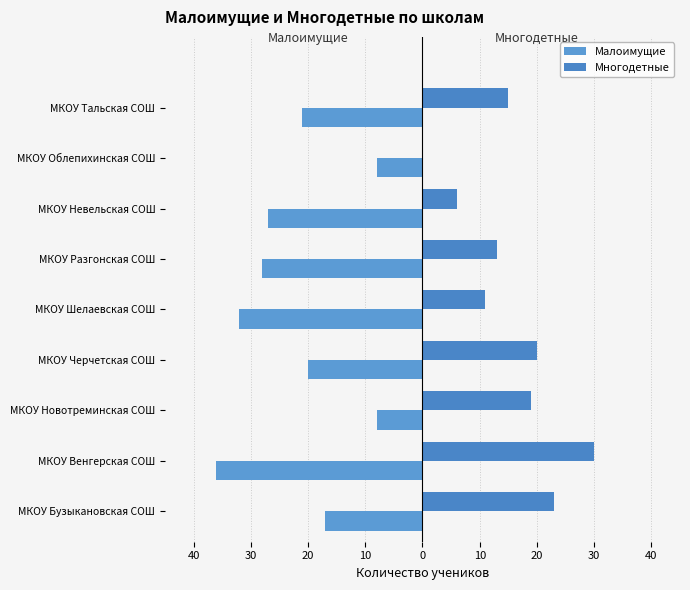

How many groups of bars are there?

9